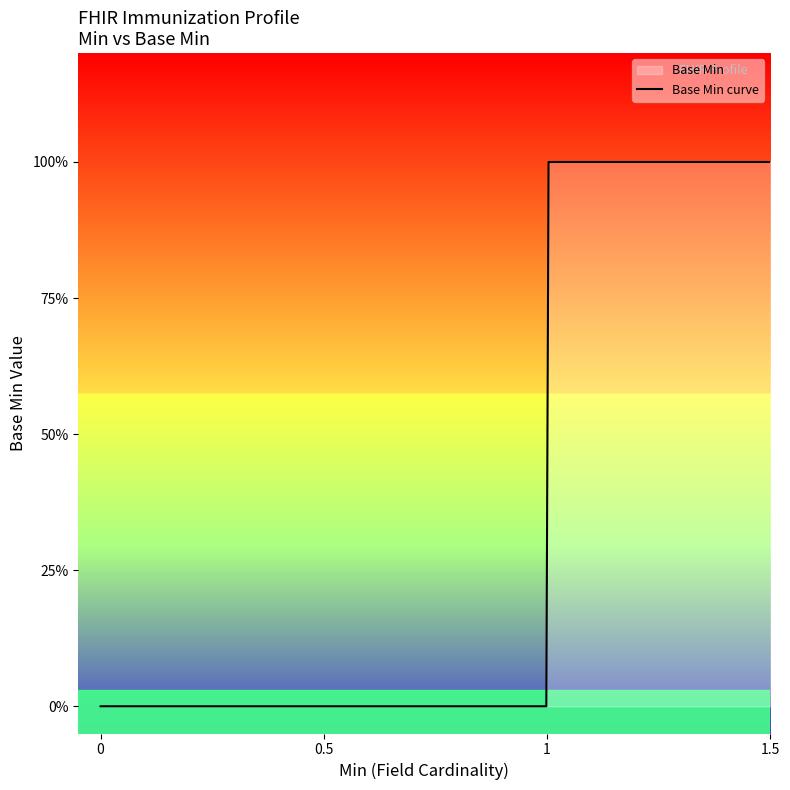

What is the sum of all values?

3